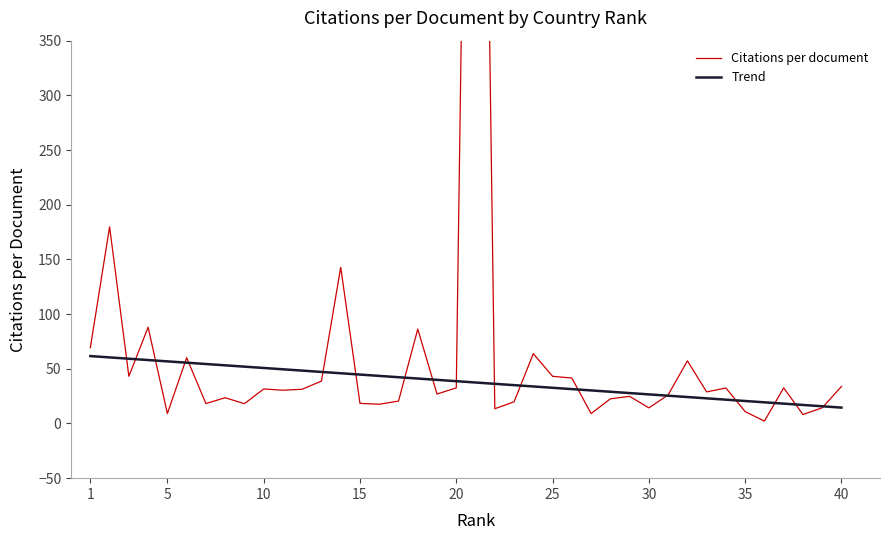

How many interior local peaks (higher than both neighbors) does the data have?

13